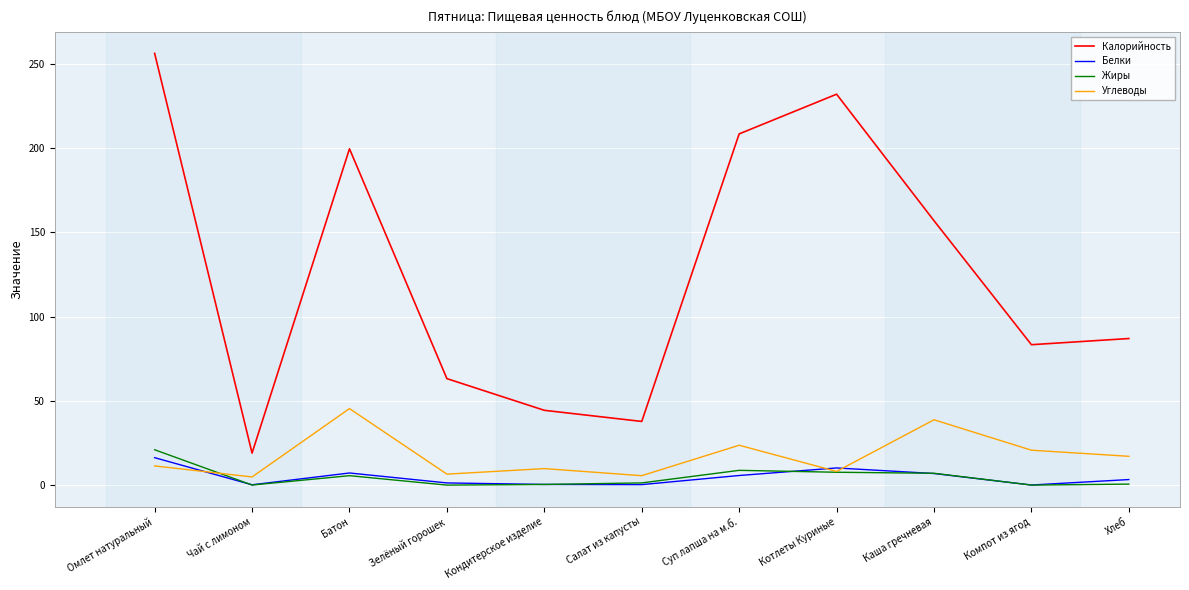

What is the average value of the Жиры series?

4.8